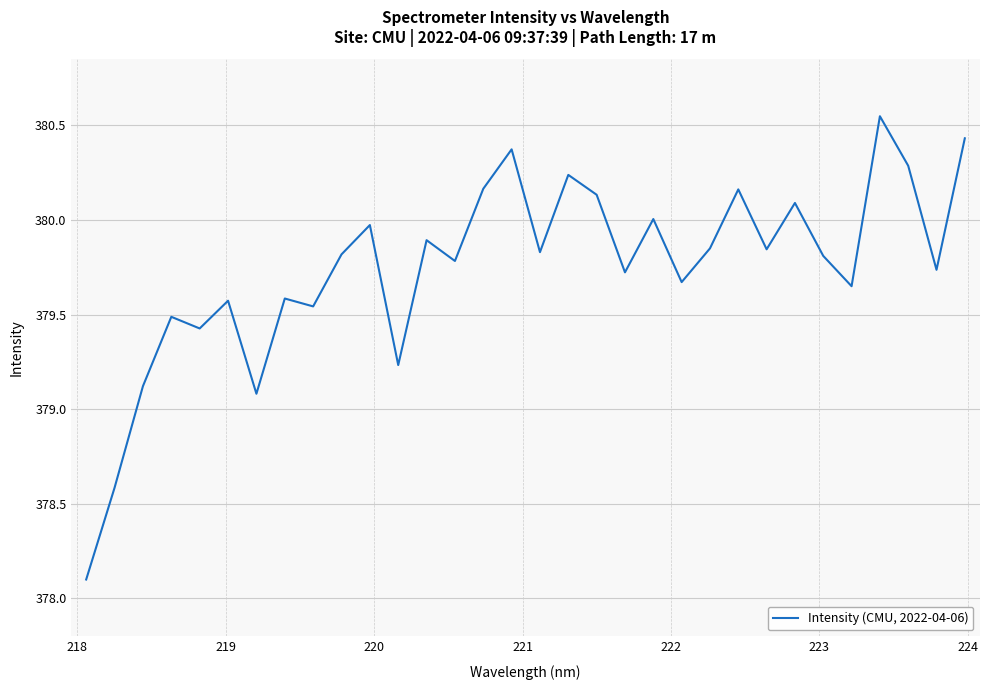

What is the difference between the maximum and minimum values?

2.4